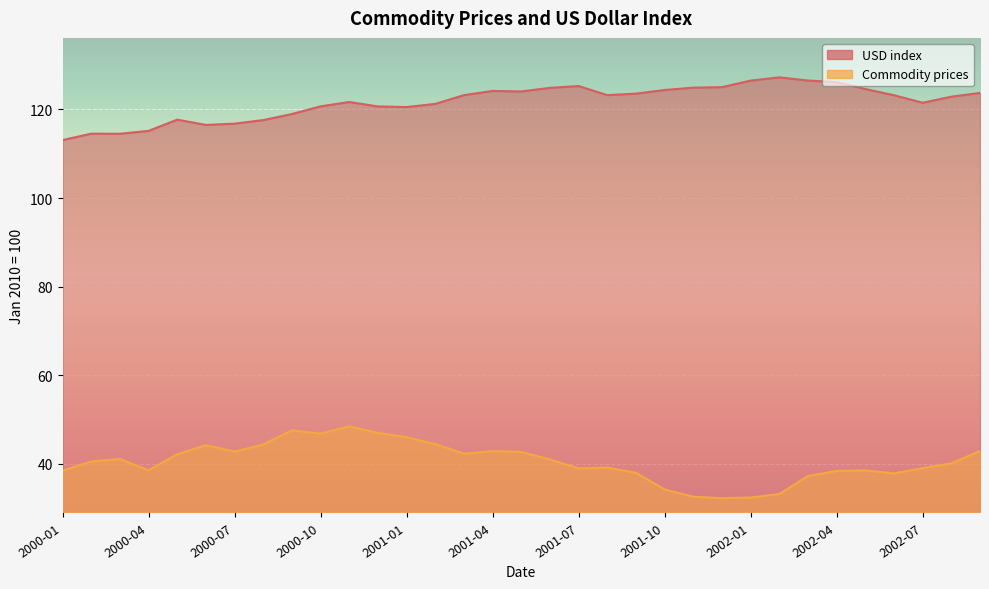

True or false: Commodity prices and USD index intersect in this chart.

False